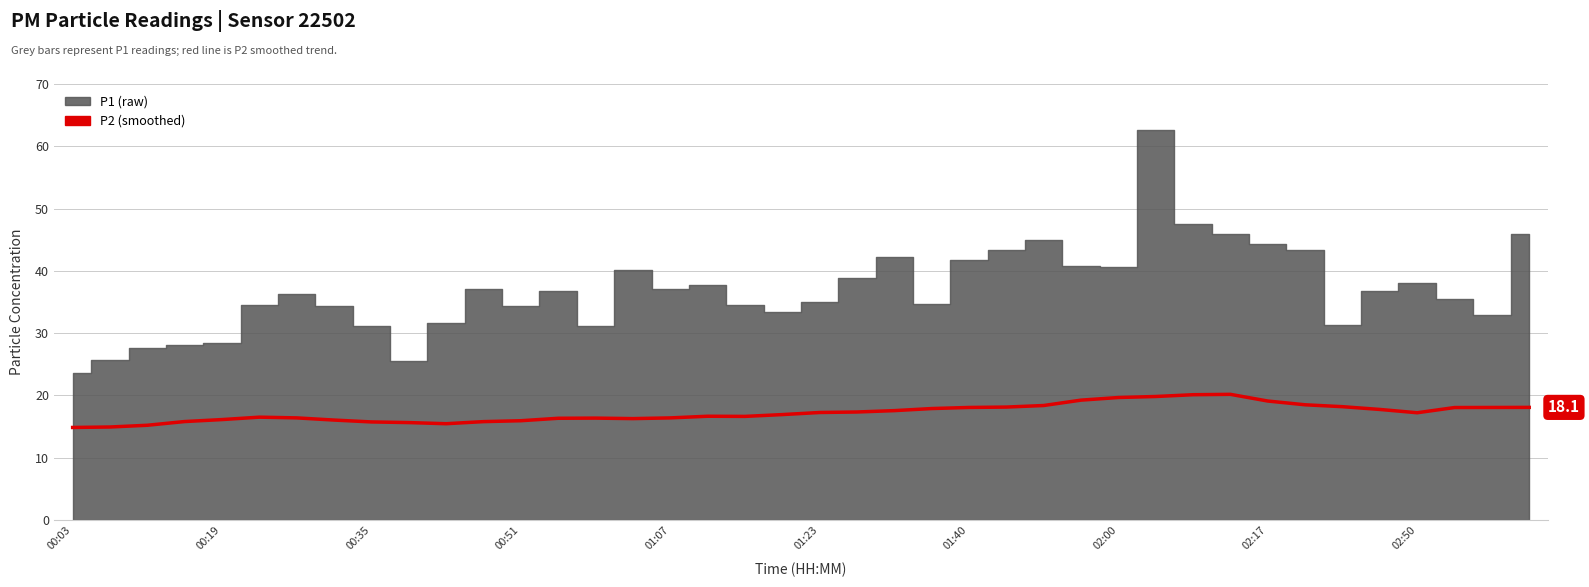

What is the label of the 35th bar from the left?

34